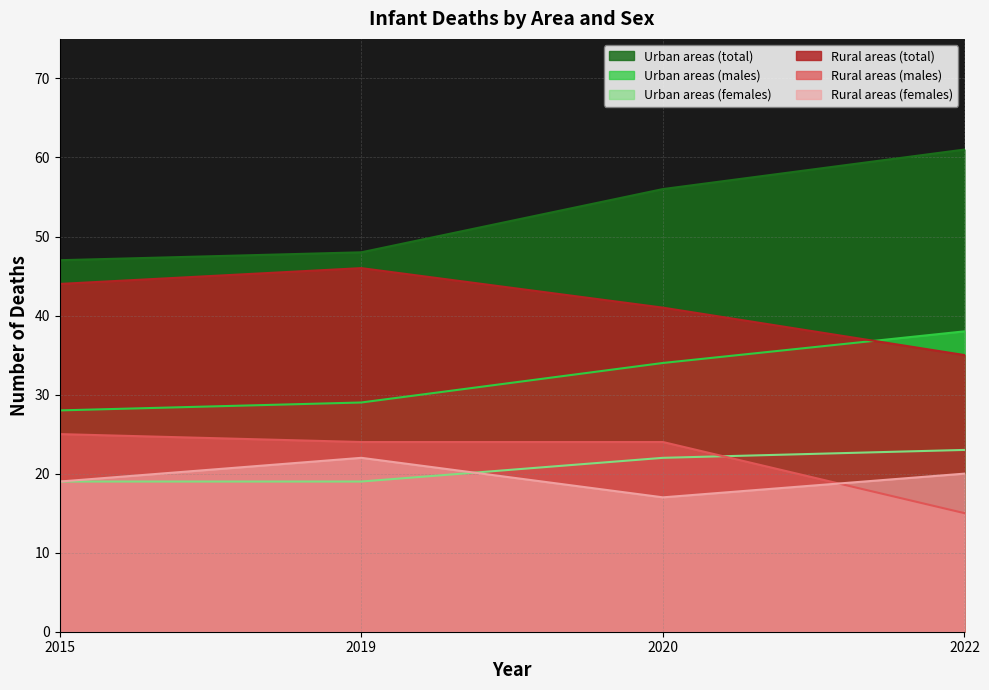

What is the maximum value shown in the chart?

61